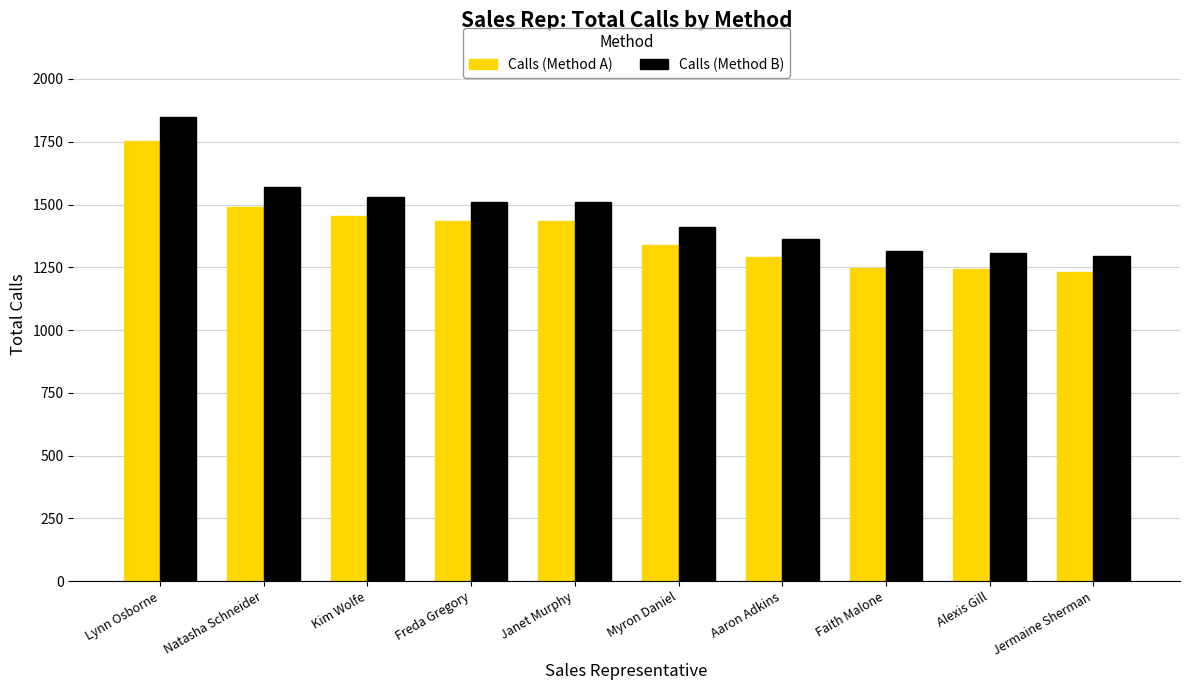

What is the sum of all Calls (Method B) values?

14655.0